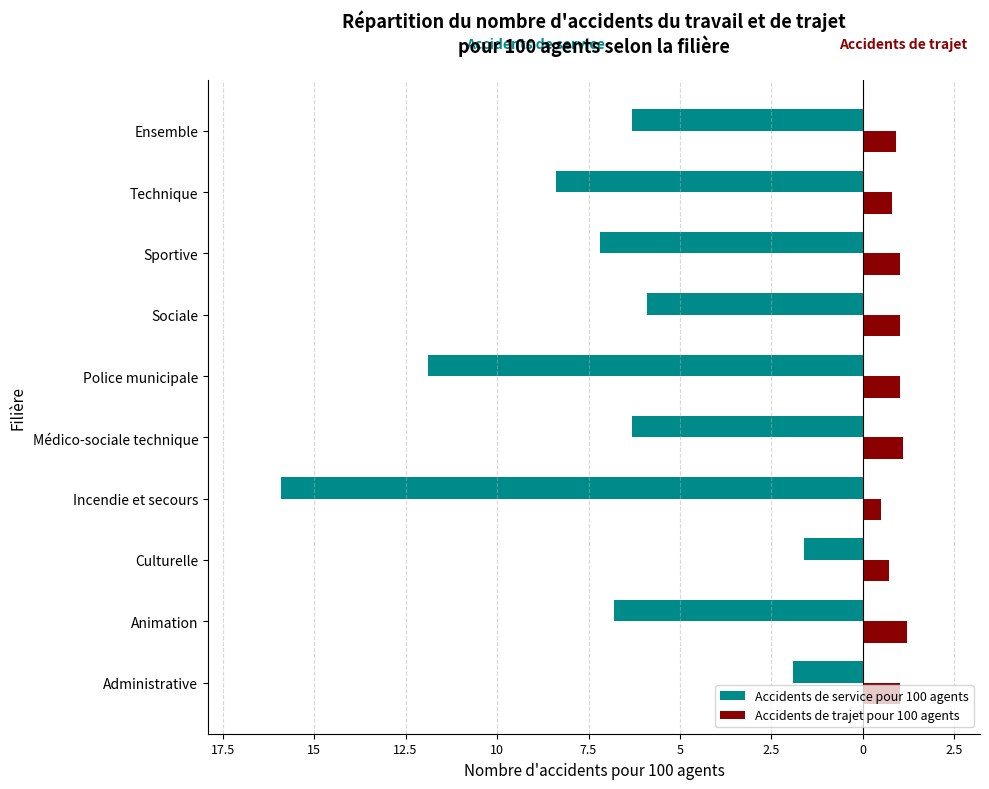

What are all the series names shown in the legend?

Accidents de service pour 100 agents, Accidents de trajet pour 100 agents